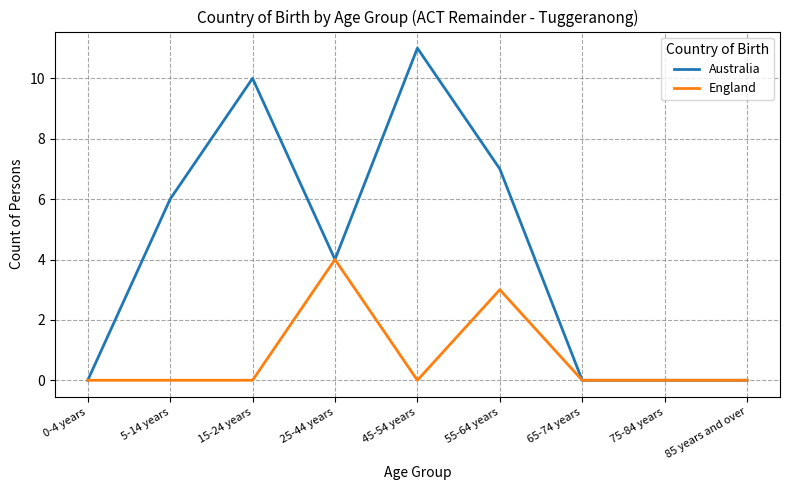

List the series in order of their peak value, highest first.

Australia, England